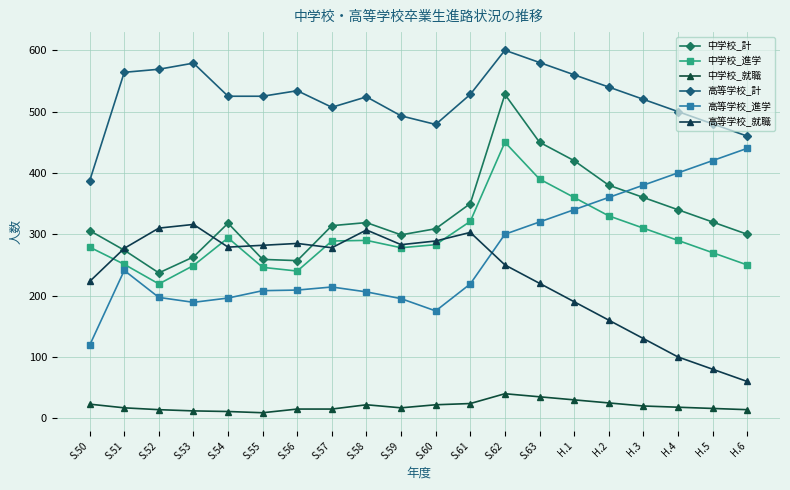

At which label does 高等学校_就職 first exceed 278?

S.52